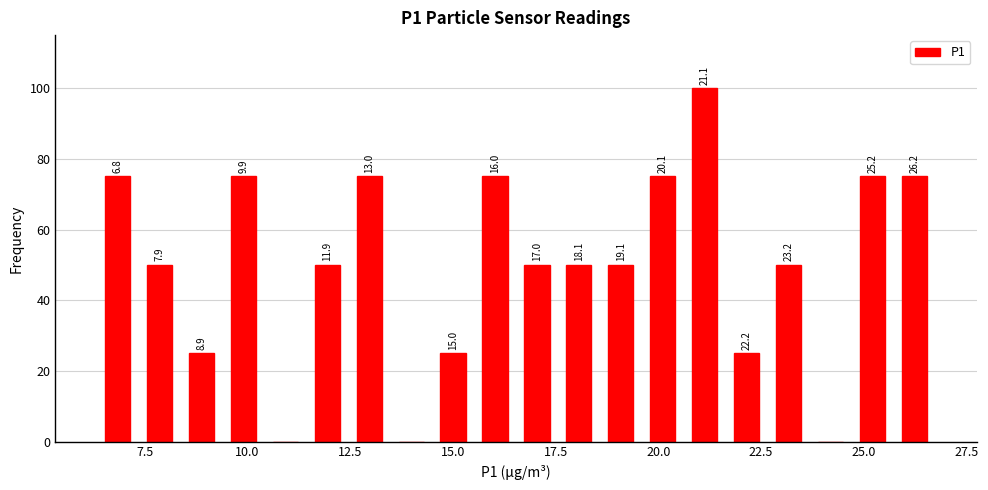

Around what value on the x-axis is the tallest bar? Give the approximate position of its centre, as read against the axis.

21.0